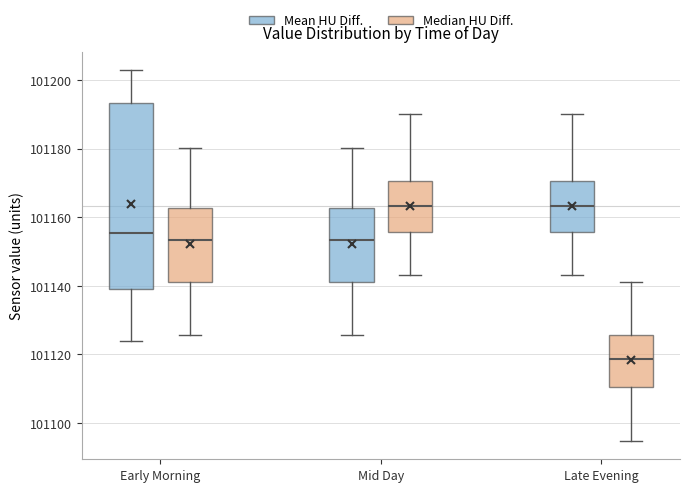

Reading left to right, read every box against the y-axis: the position of its median line, the range the box covers, and the ends of its whiskers. The values are not printed on the chart, so give them approximately, as read against the axis.

Early Morning (Mean HU Diff.): median 101156, box 101140 to 101194, whiskers 101124 to 101202
Early Morning (Median HU Diff.): median 101154, box 101142 to 101162, whiskers 101126 to 101180
Mid Day (Mean HU Diff.): median 101154, box 101142 to 101162, whiskers 101126 to 101180
Mid Day (Median HU Diff.): median 101164, box 101156 to 101170, whiskers 101144 to 101190
Late Evening (Mean HU Diff.): median 101164, box 101156 to 101170, whiskers 101144 to 101190
Late Evening (Median HU Diff.): median 101118, box 101110 to 101126, whiskers 101094 to 101142